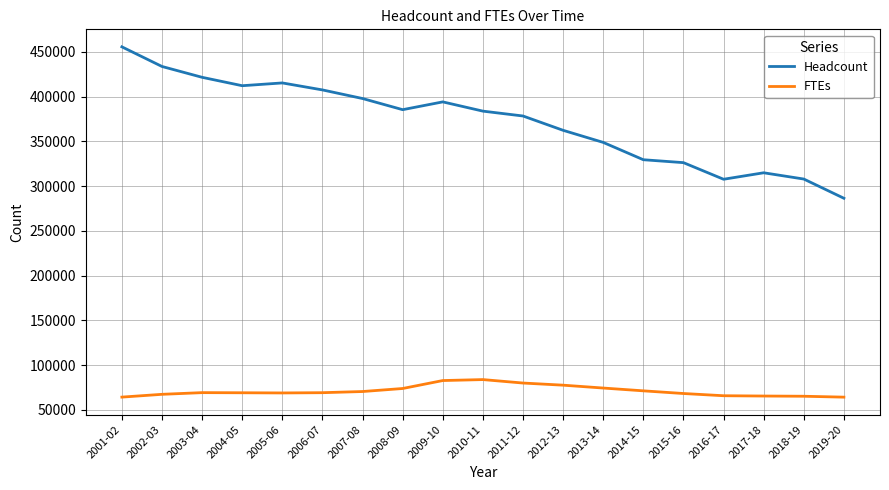

Which category has the highest value across all series?

2001-02